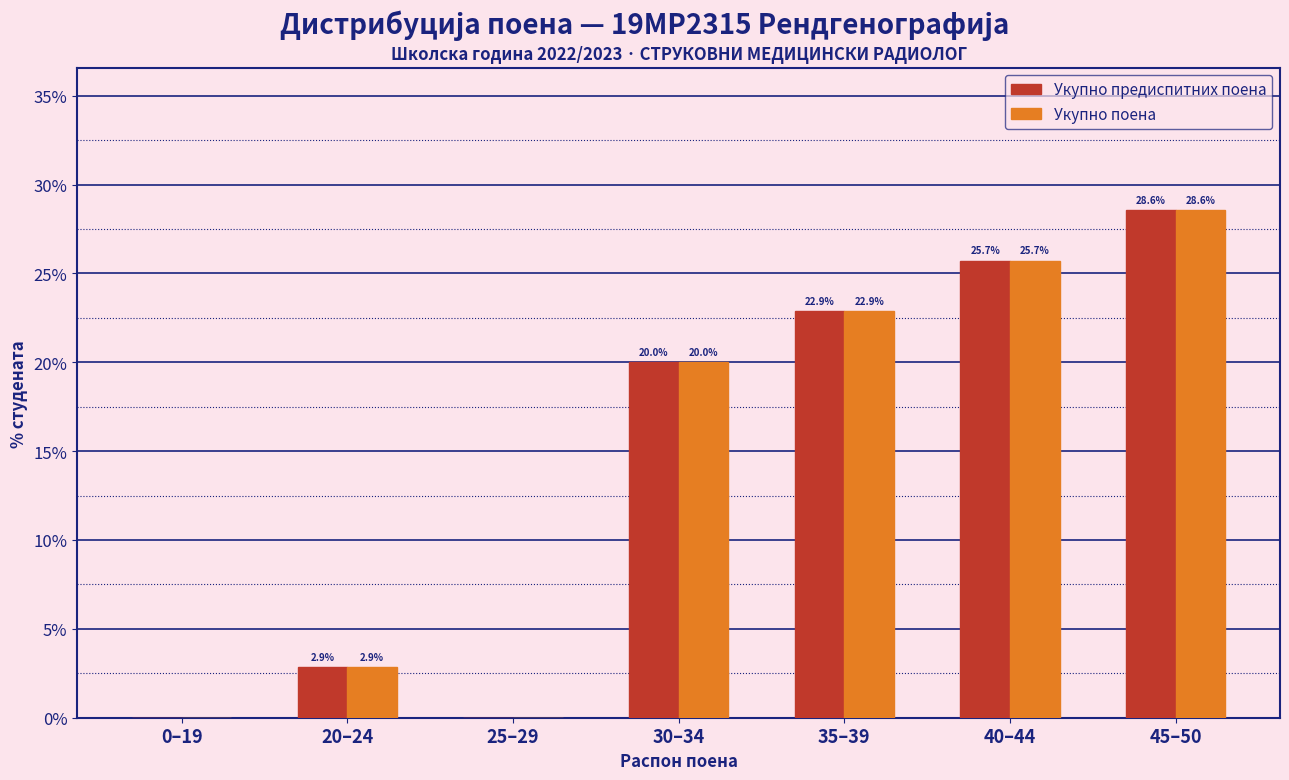

What is the total value across all series at 30–34?

40.0